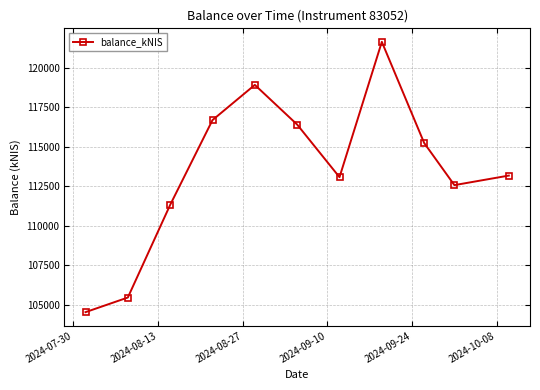

Does the chart have visible grid lines?

Yes